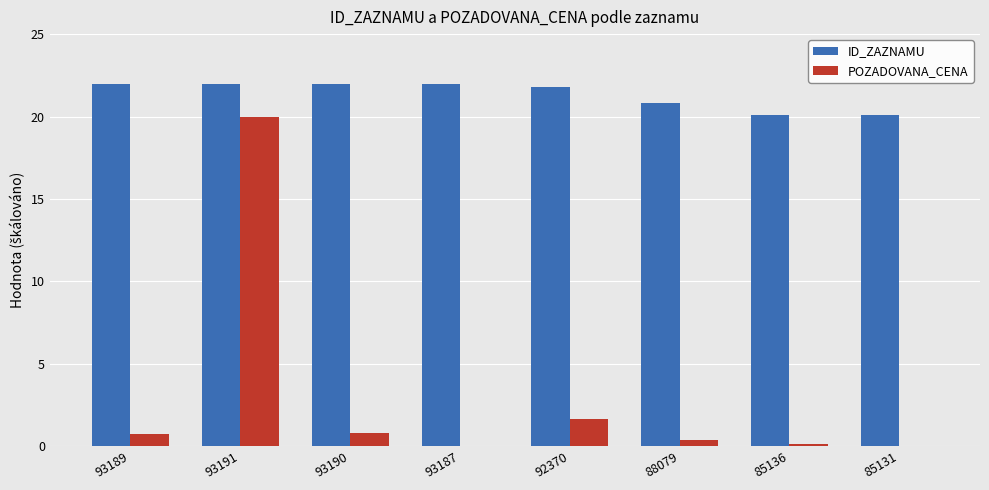

What is the sum of all ID_ZAZNAMU values?

170.8